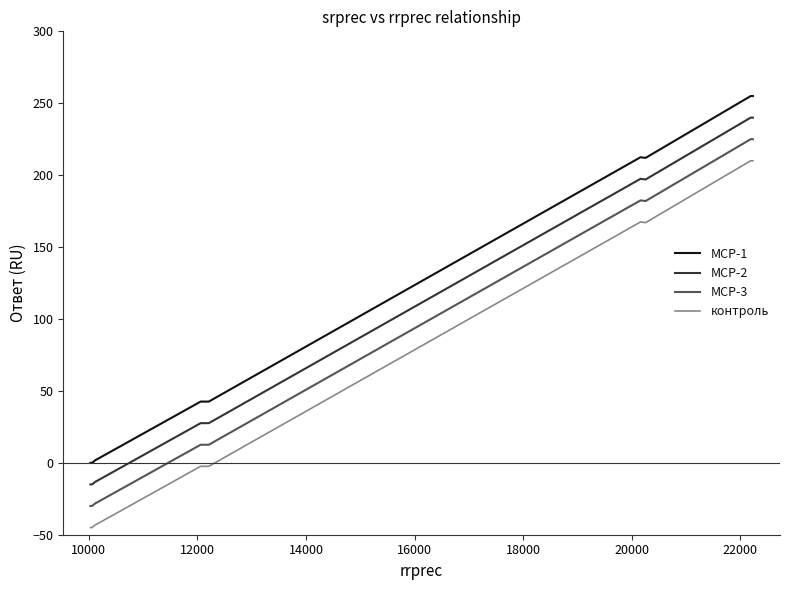

What is the difference between the maximum and minimum values in the MCP-2 series?

255.0